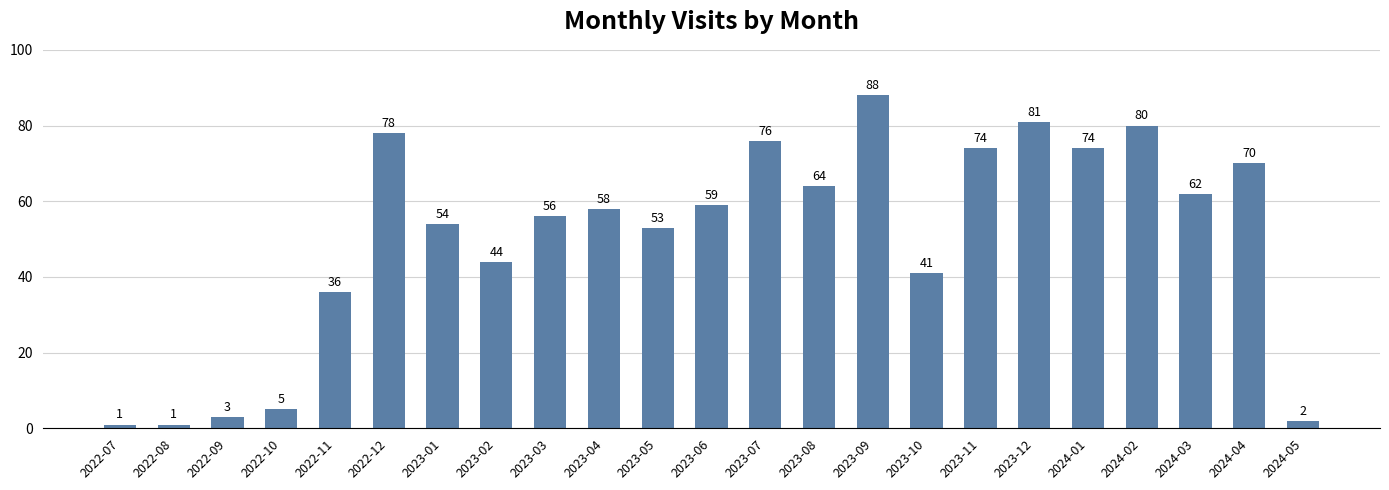

Count the number of data series in this chart.

1